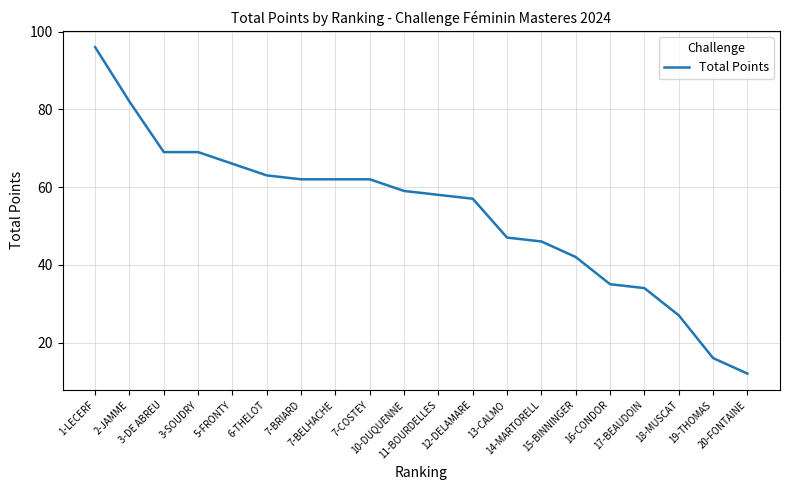

Is it true that the value at 5-FRONTY is 113?

False